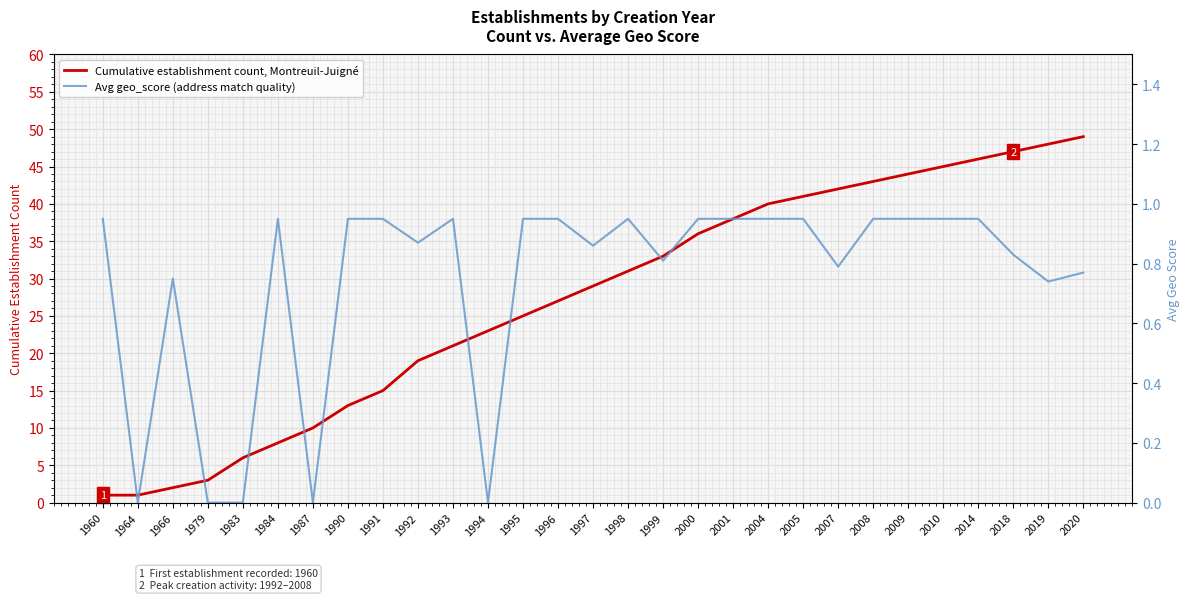

Rank the series by their average value, from lowest to highest.

Avg geo_score (address match quality), Cumulative establishment count, Montreuil-Juigné